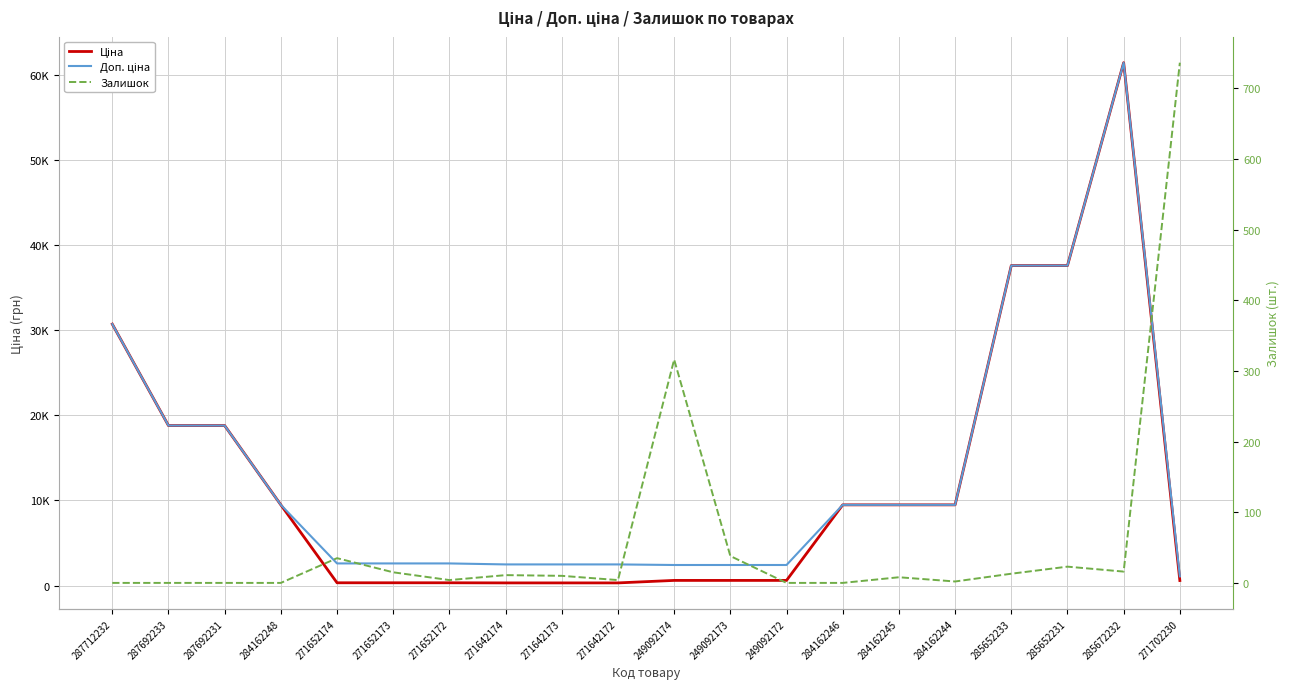

What is the label of the 5th point from the left?

271652174